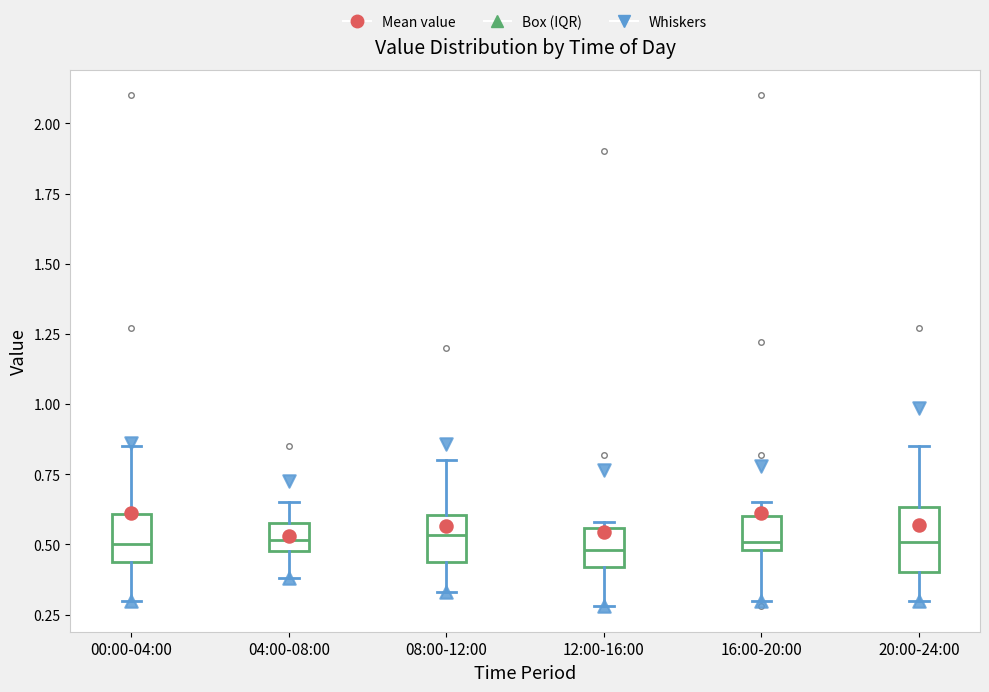

Comparing the boxes themselves (not the whiskers), which one is the tallest?

20:00-24:00